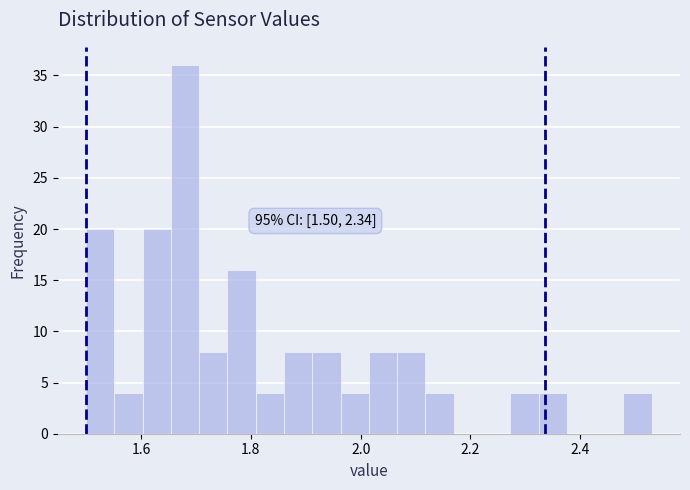

Around what value on the x-axis is the tallest bar? Give the approximate position of its centre, as read against the axis.

1.68